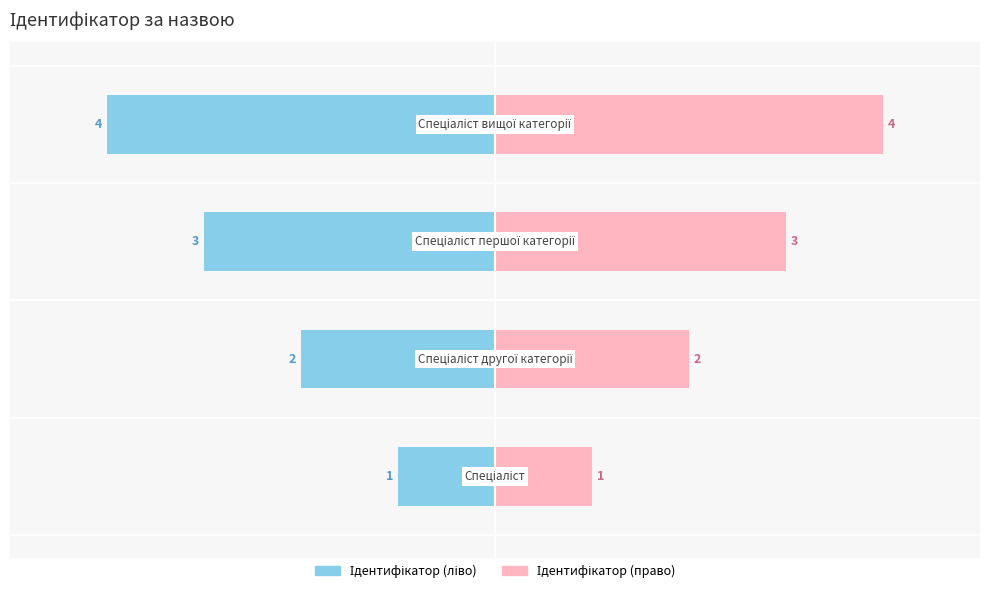

What is the lowest value of the Ідентифікатор (право) series?

1